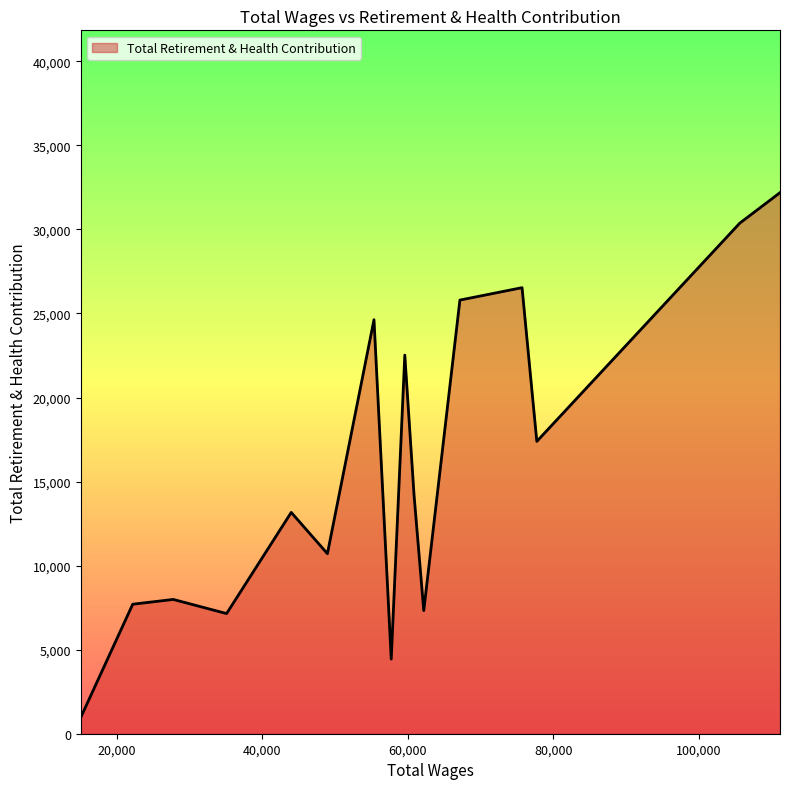

What is the difference between the maximum and minimum values?

31217